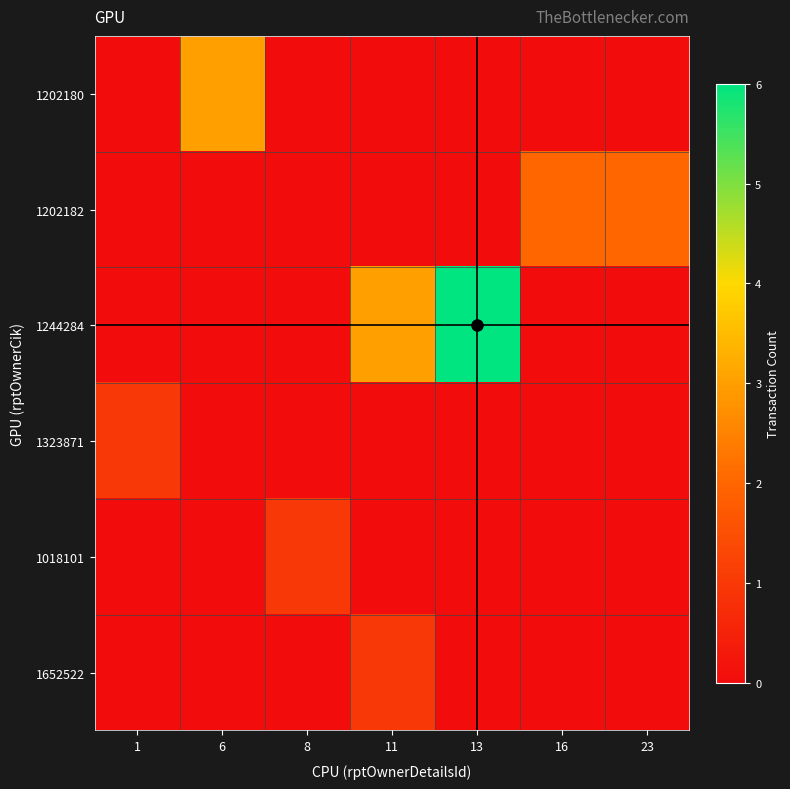

What is the greatest value displayed?

6